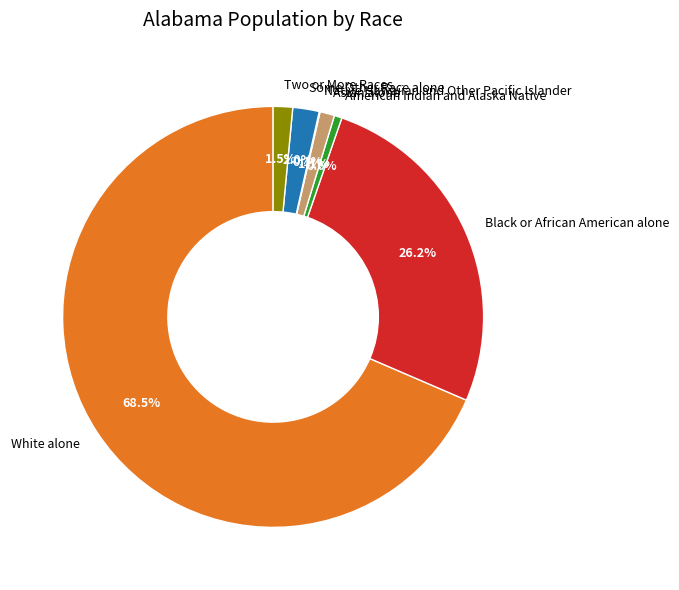

Which slice represents more than half of the pie?

White alone